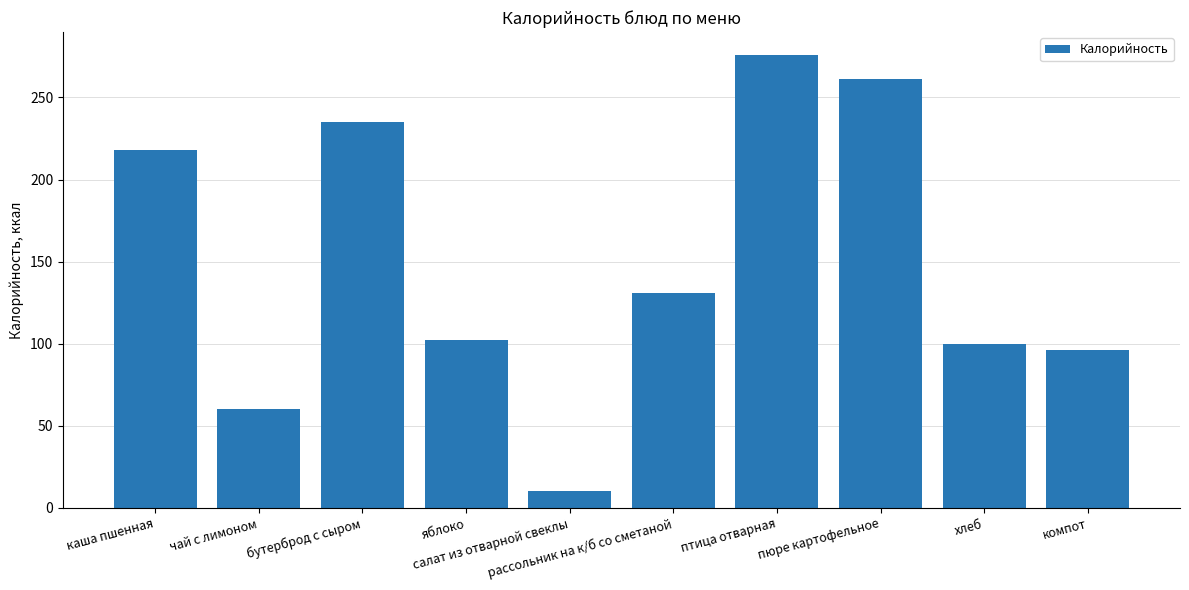

What is the sum of the values at компот and яблоко?

198